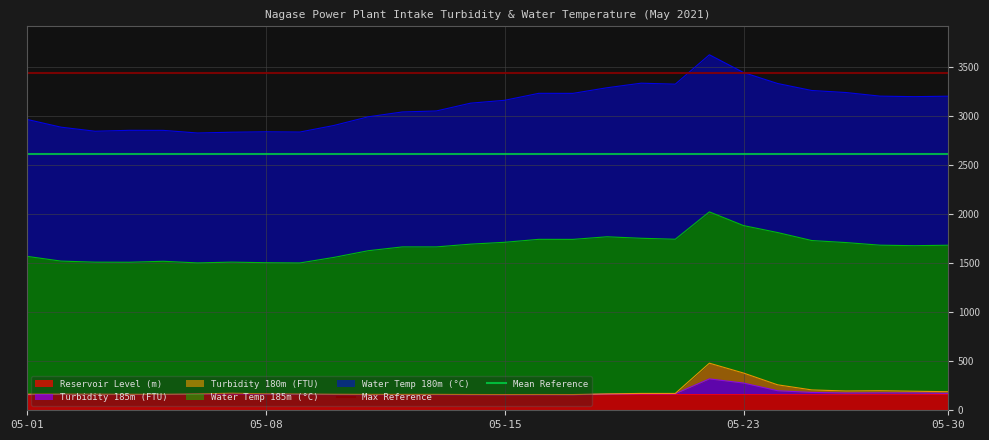

What is the average value of the Mean Reference series?

2607.0